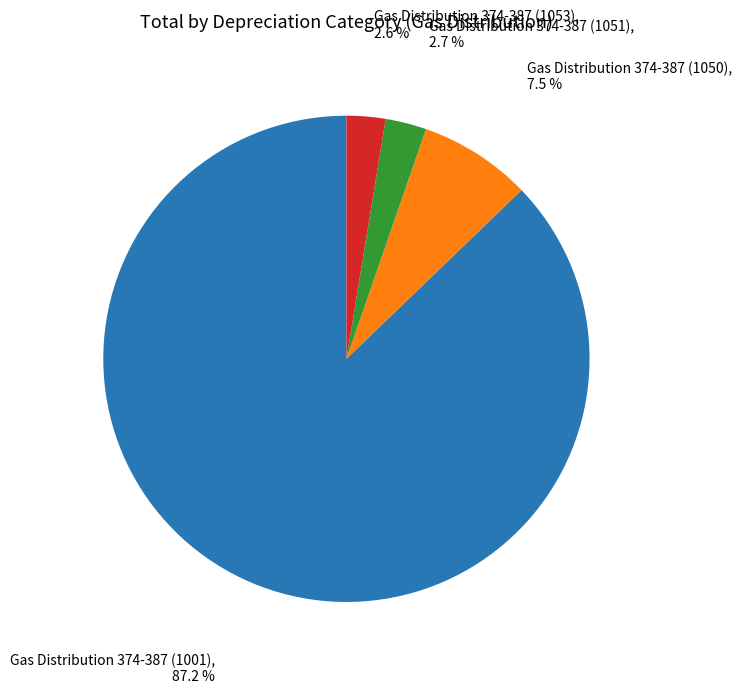

Approximately how many times larger is the value at Gas Distribution 374-387 (1051) compared to Gas Distribution 374-387 (1053)?

1.1